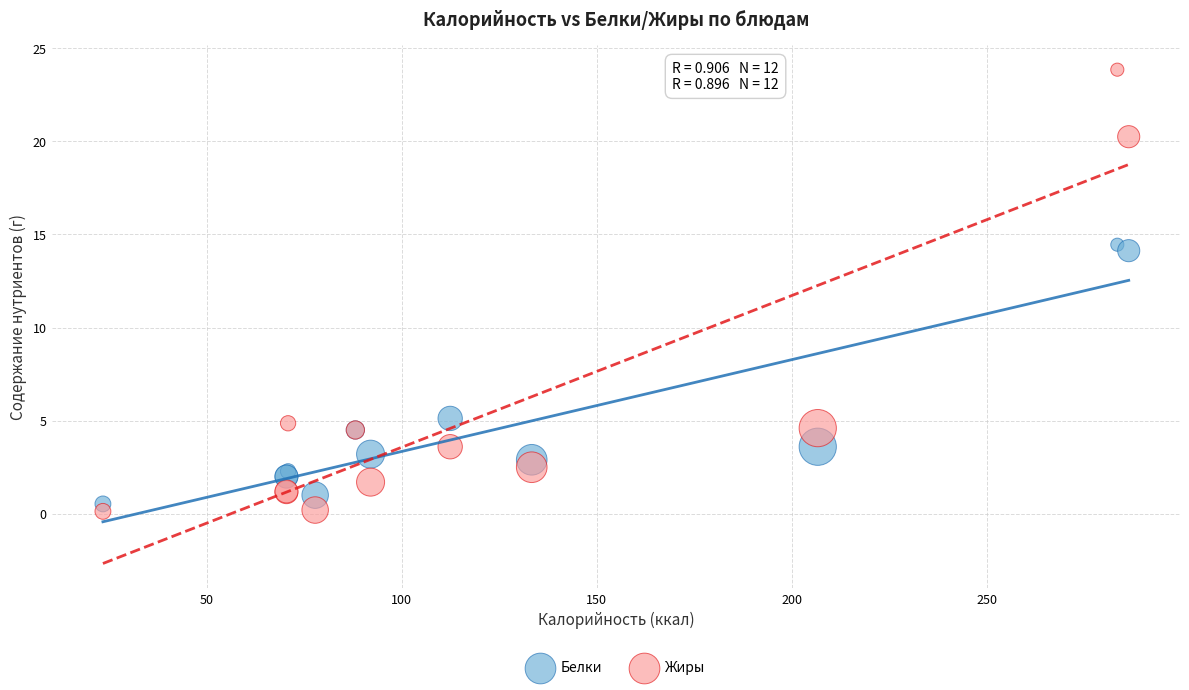

Across all series, what Y value is closest to 11?

14.1